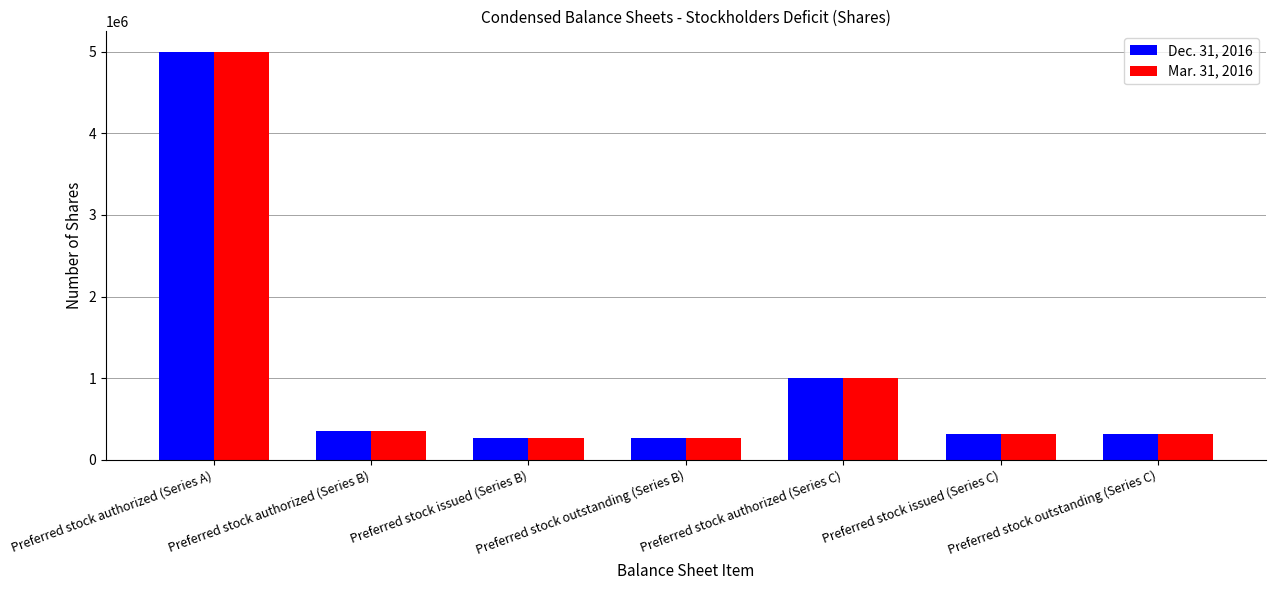

What is the difference between the second highest and minimum values in the Dec. 31, 2016 series?

735497